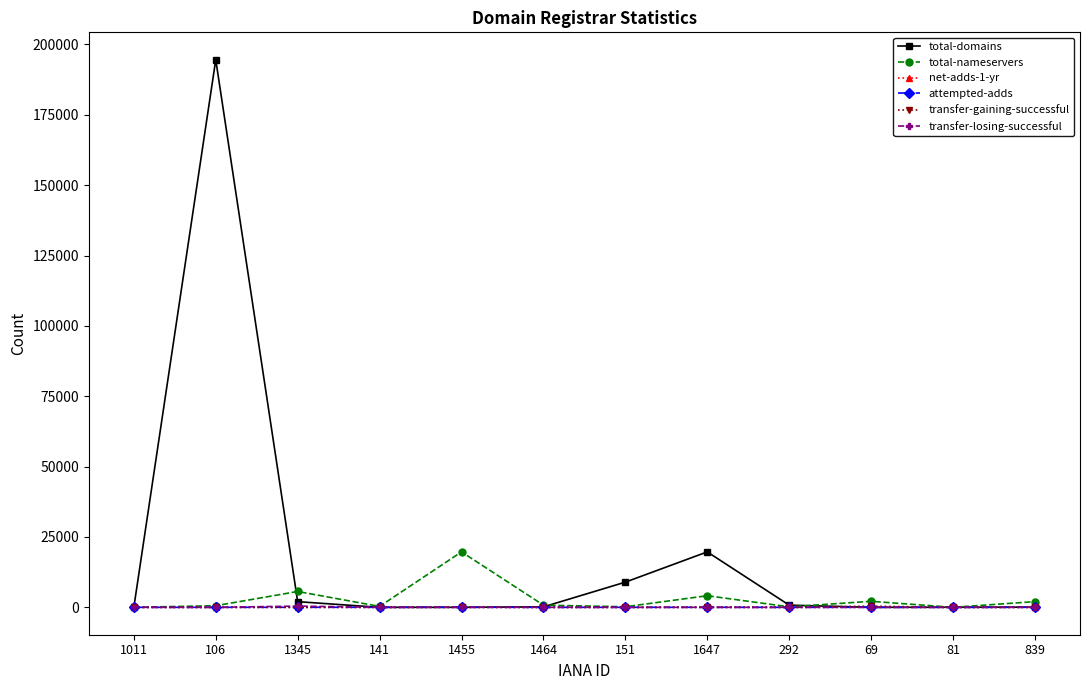

How many lines are shown in the chart?

6